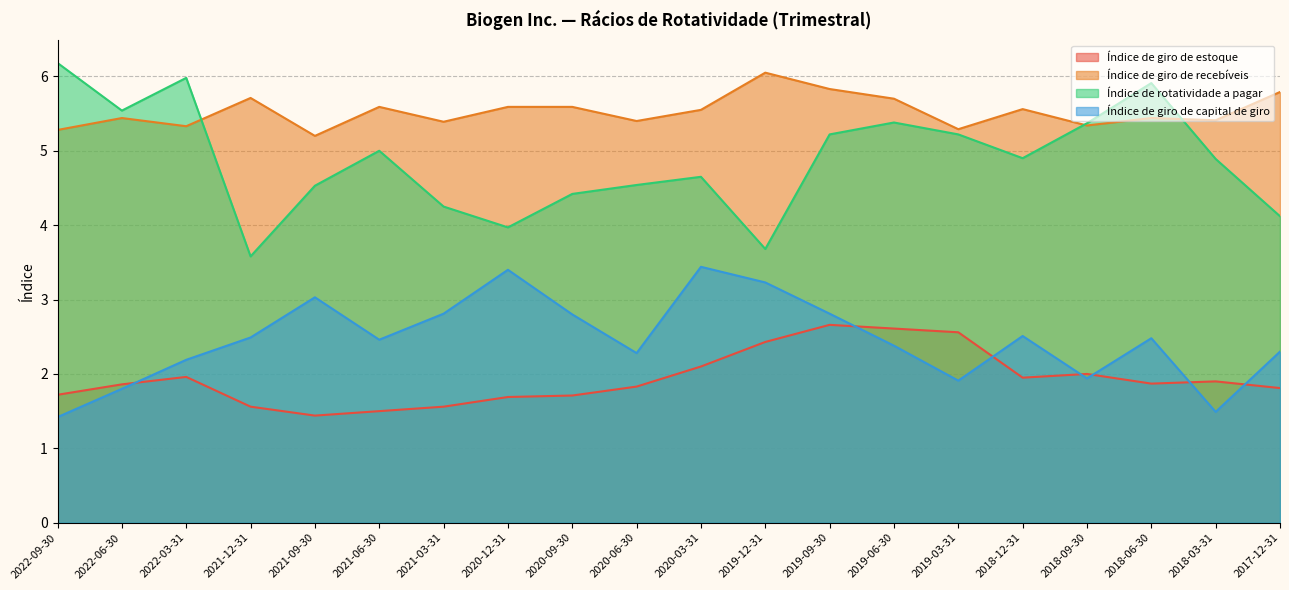

How many data points does each series have?

20